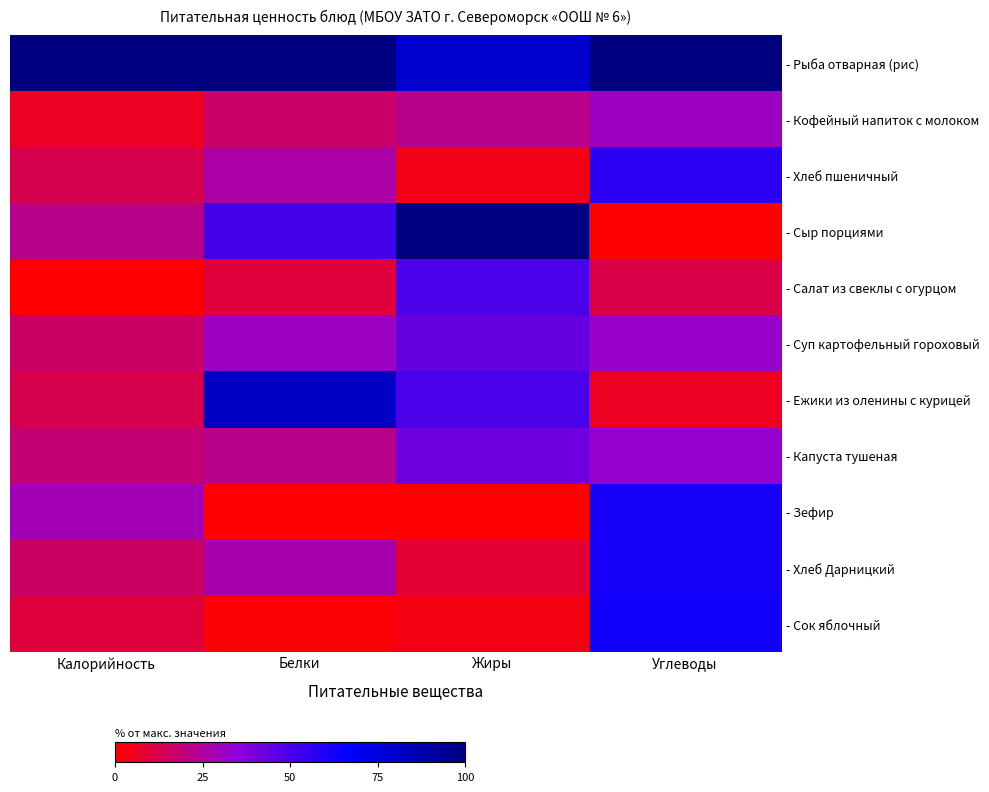

At which category is the sum across all series the highest?

Углеводы